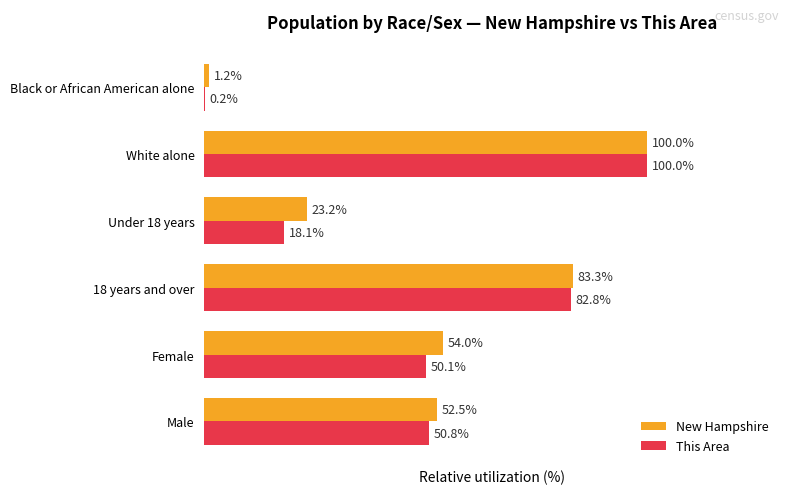

Where is This Area nearest to the value 50?

Female